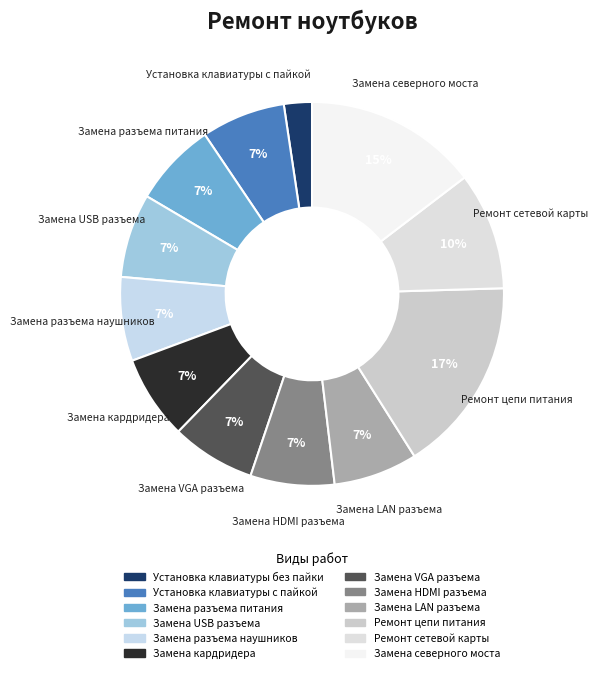

Is Замена HDMI разъема the majority of the pie?

No